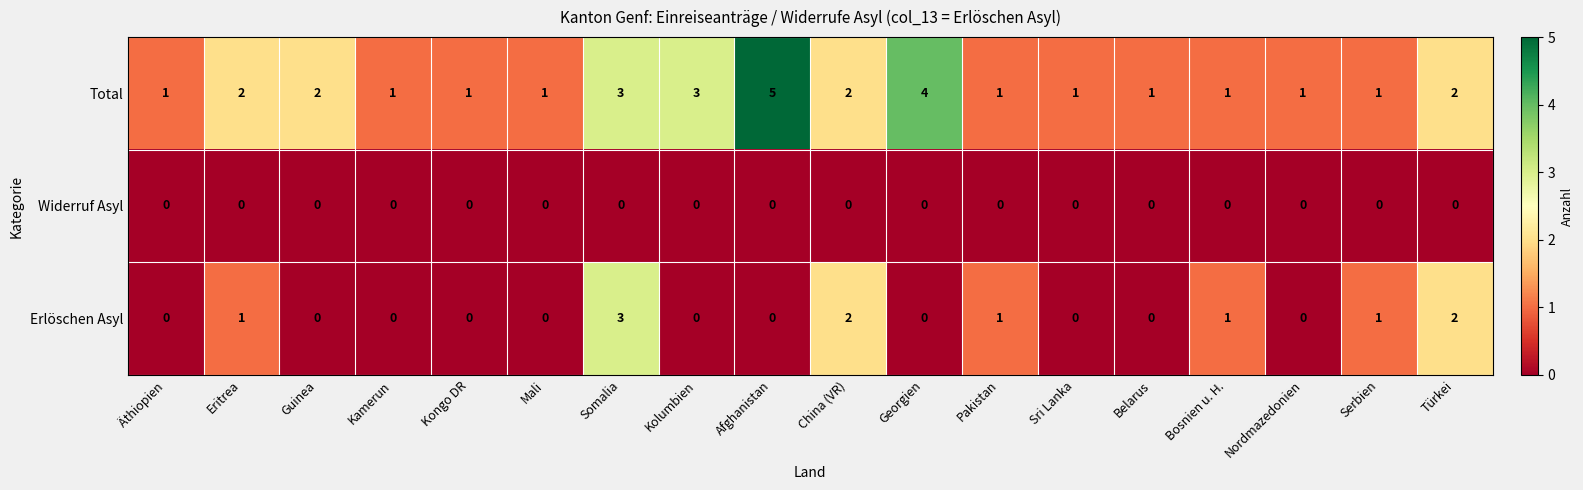

How many categories are shown in the chart?

18